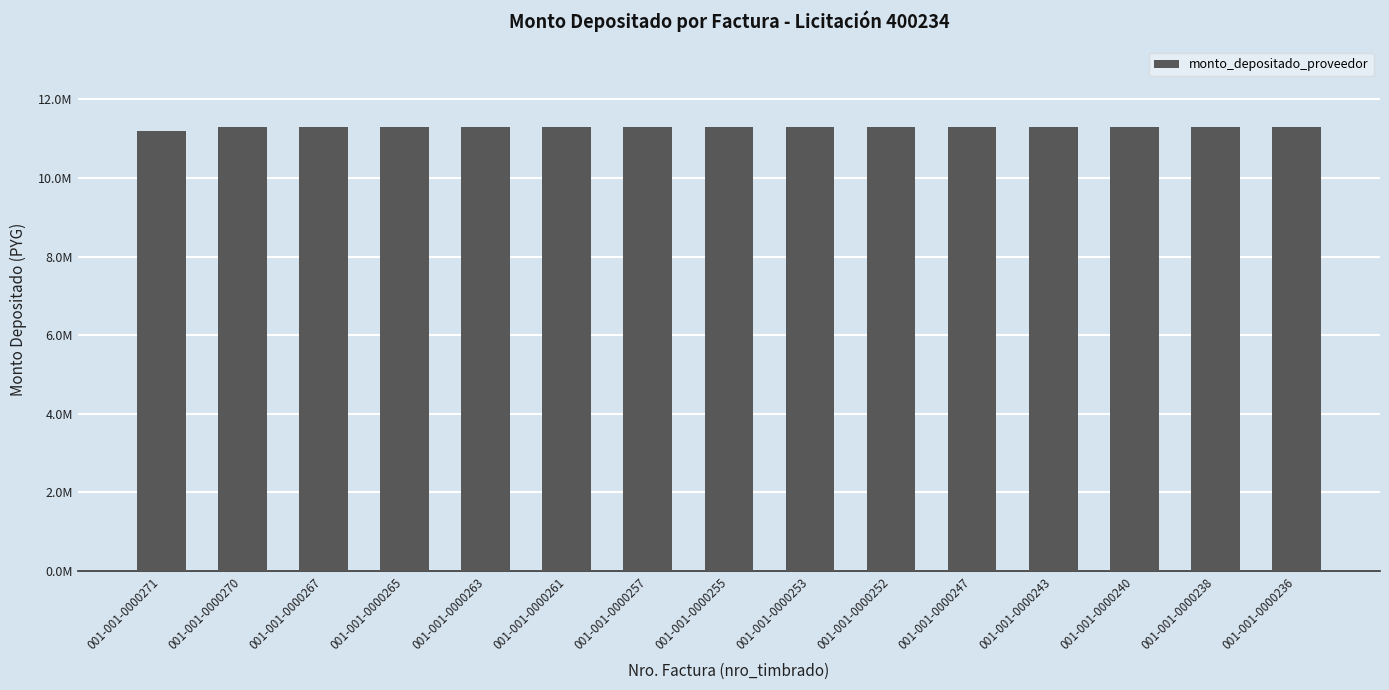

Are the bars horizontal?

No